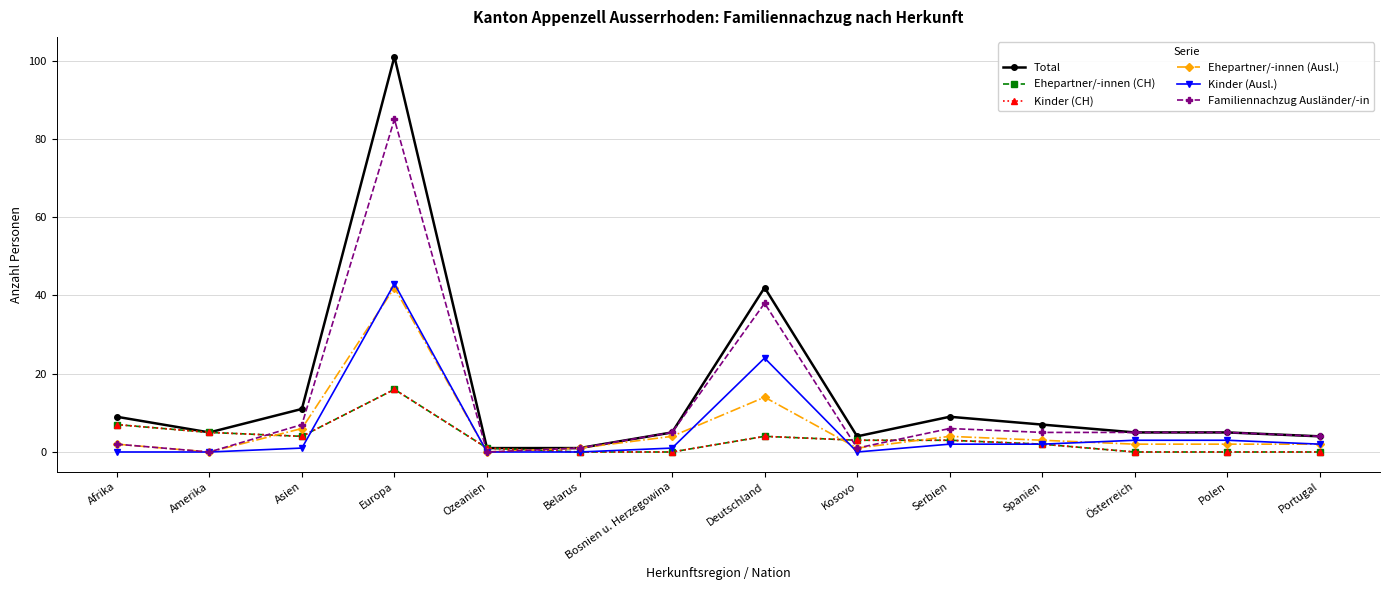

Is this an area chart (filled region under the line)?

No